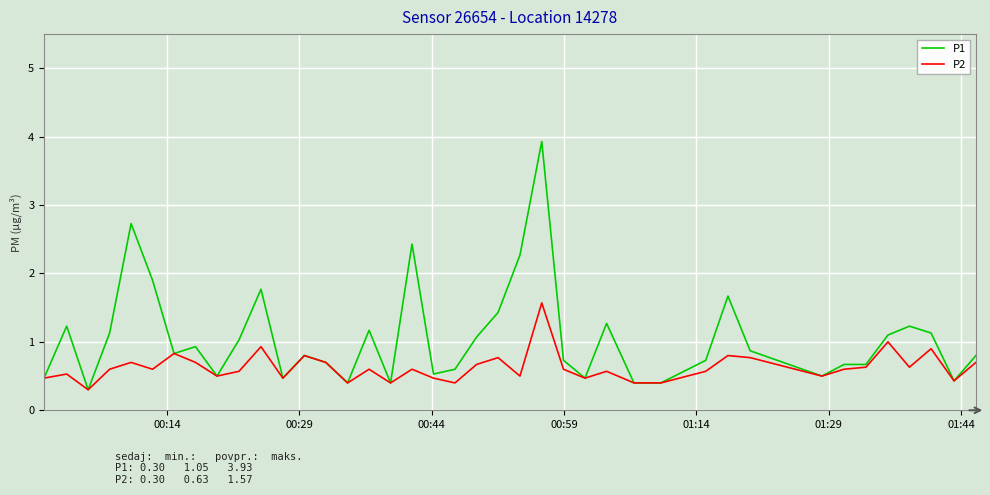

How many distinct data groups are displayed?

2